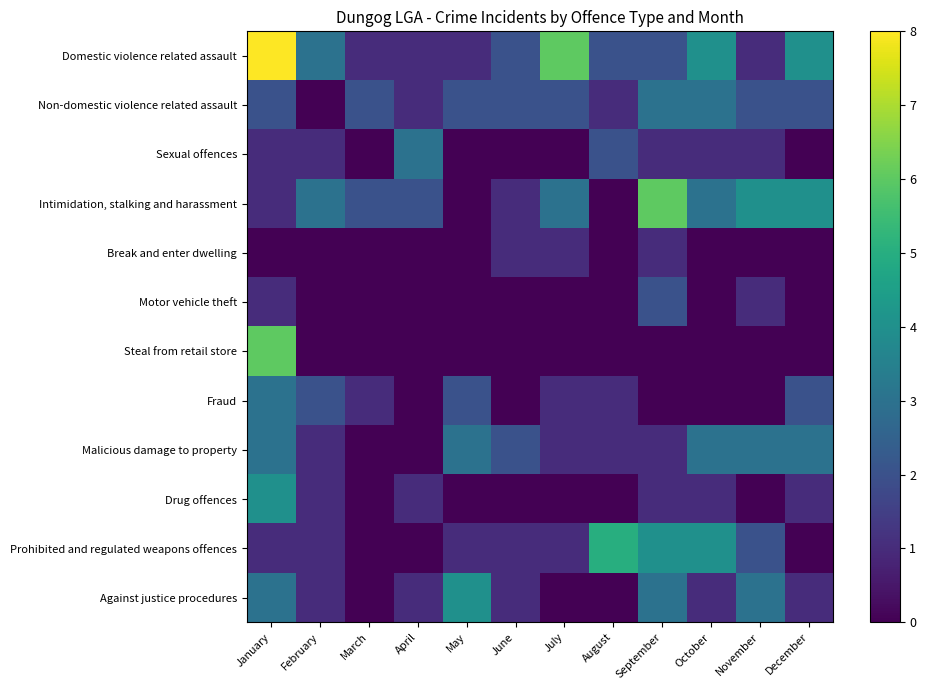

Which series has the largest total across all categories?

Domestic violence related assault